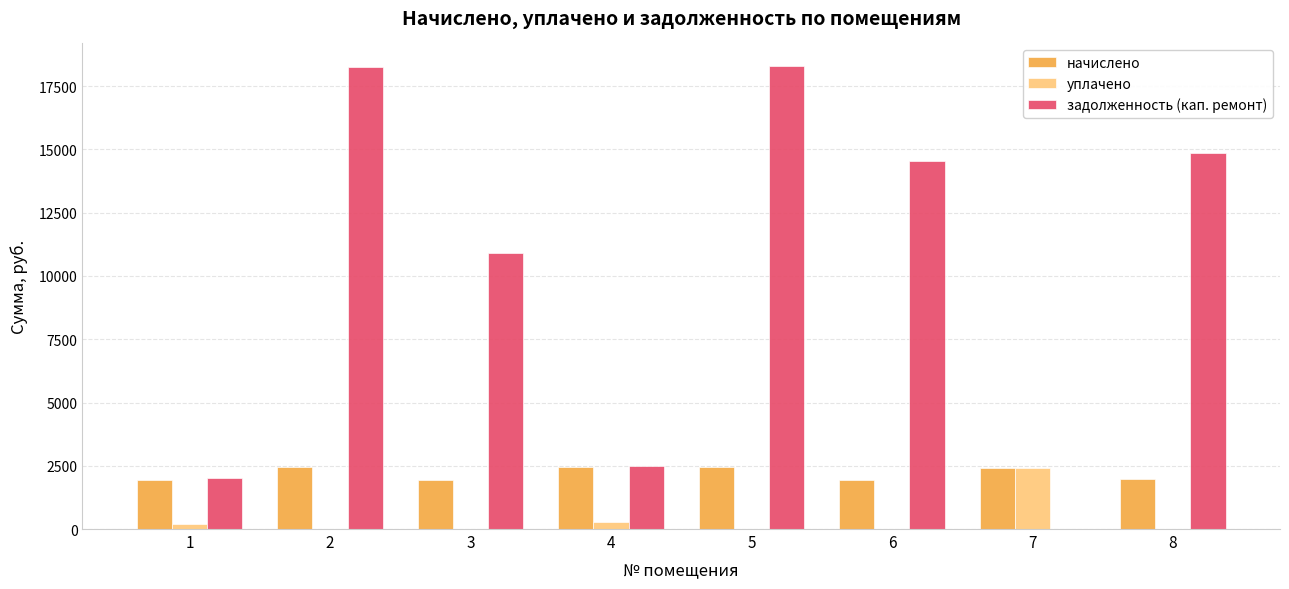

Is the value of уплачено at 4 greater than the value of начислено at 7?

No